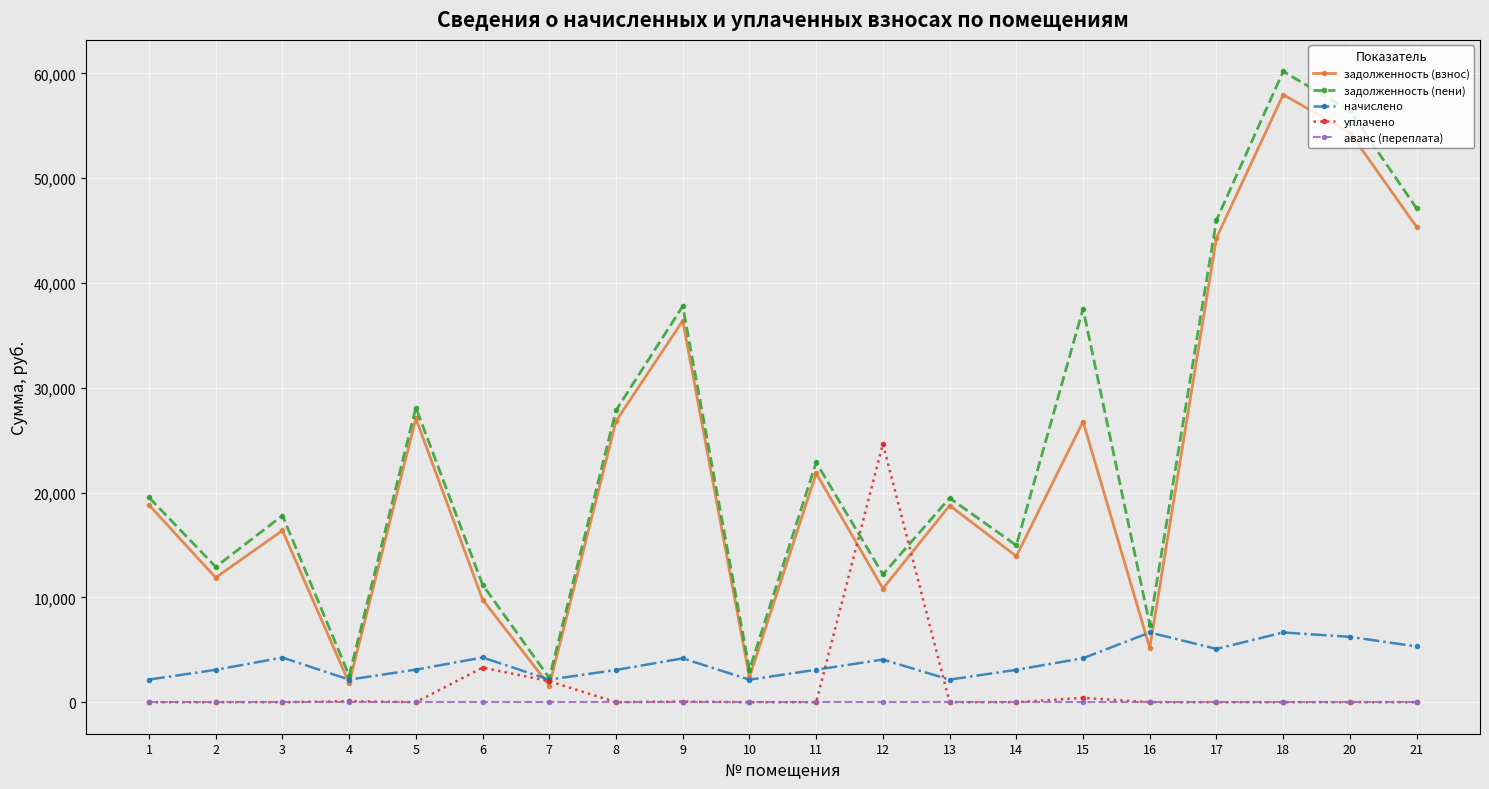

What is the greatest value displayed?

60190.5